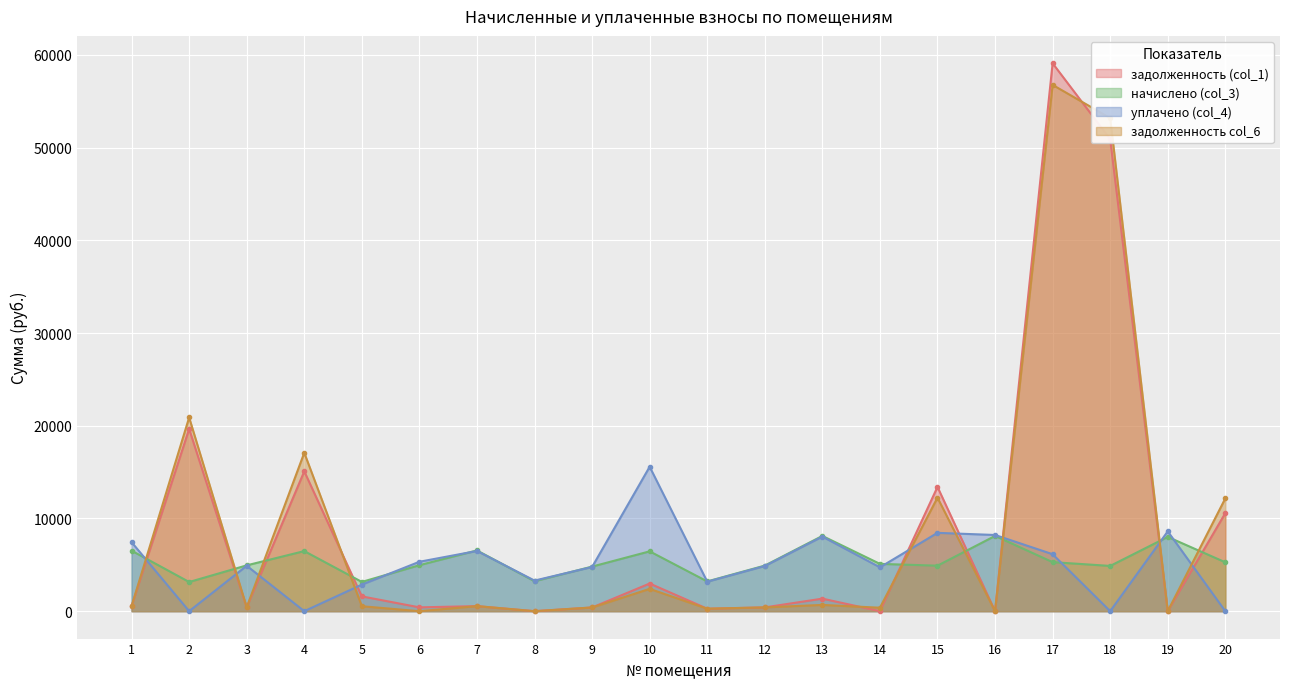

What is the average value of the начислено (col_3) series?

5405.0